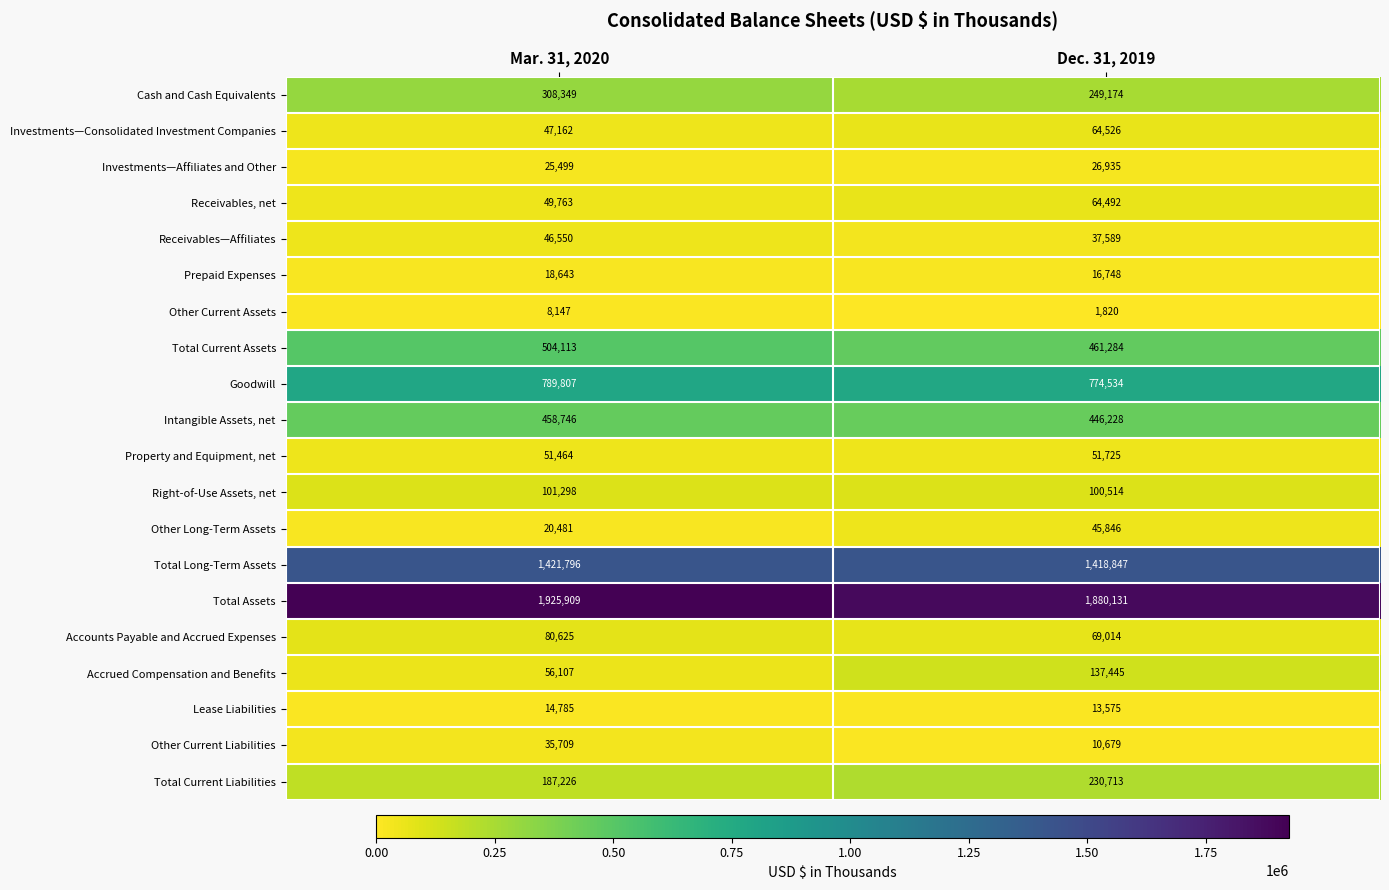

Which series has the largest total across all categories?

Total Assets